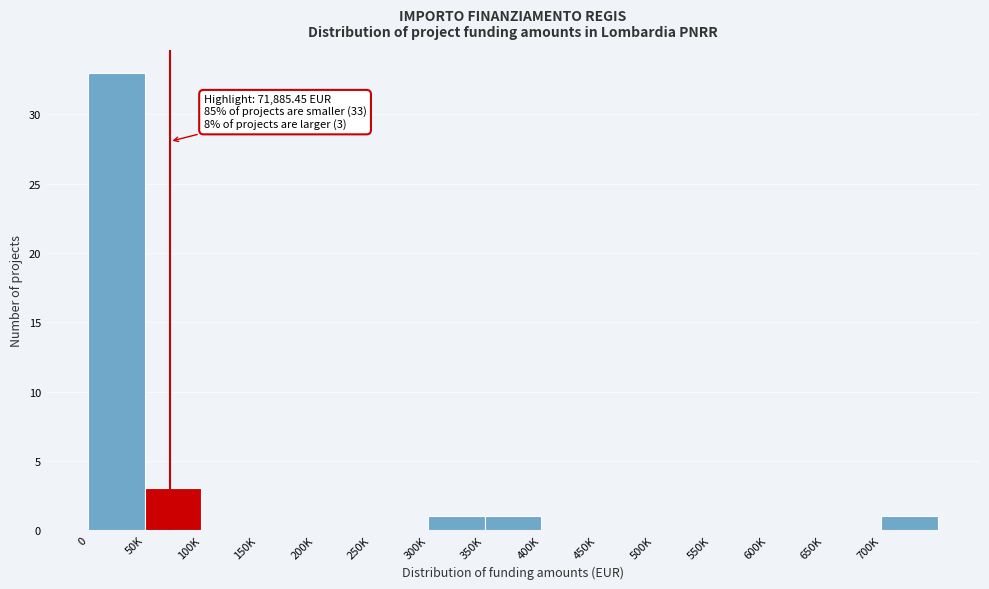

Reading left to right, transcribe all the data shown in this chart.

0=33	50K=3	100K=0	150K=0	200K=0	250K=0	300K=1	350K=1	400K=0	450K=0	500K=0	550K=0	600K=0	650K=0	700K=1